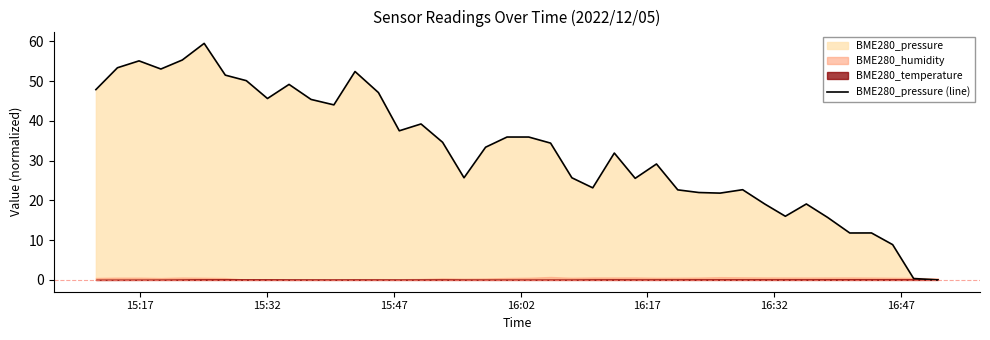

What is the maximum value for BME280_pressure (line)?

59.5